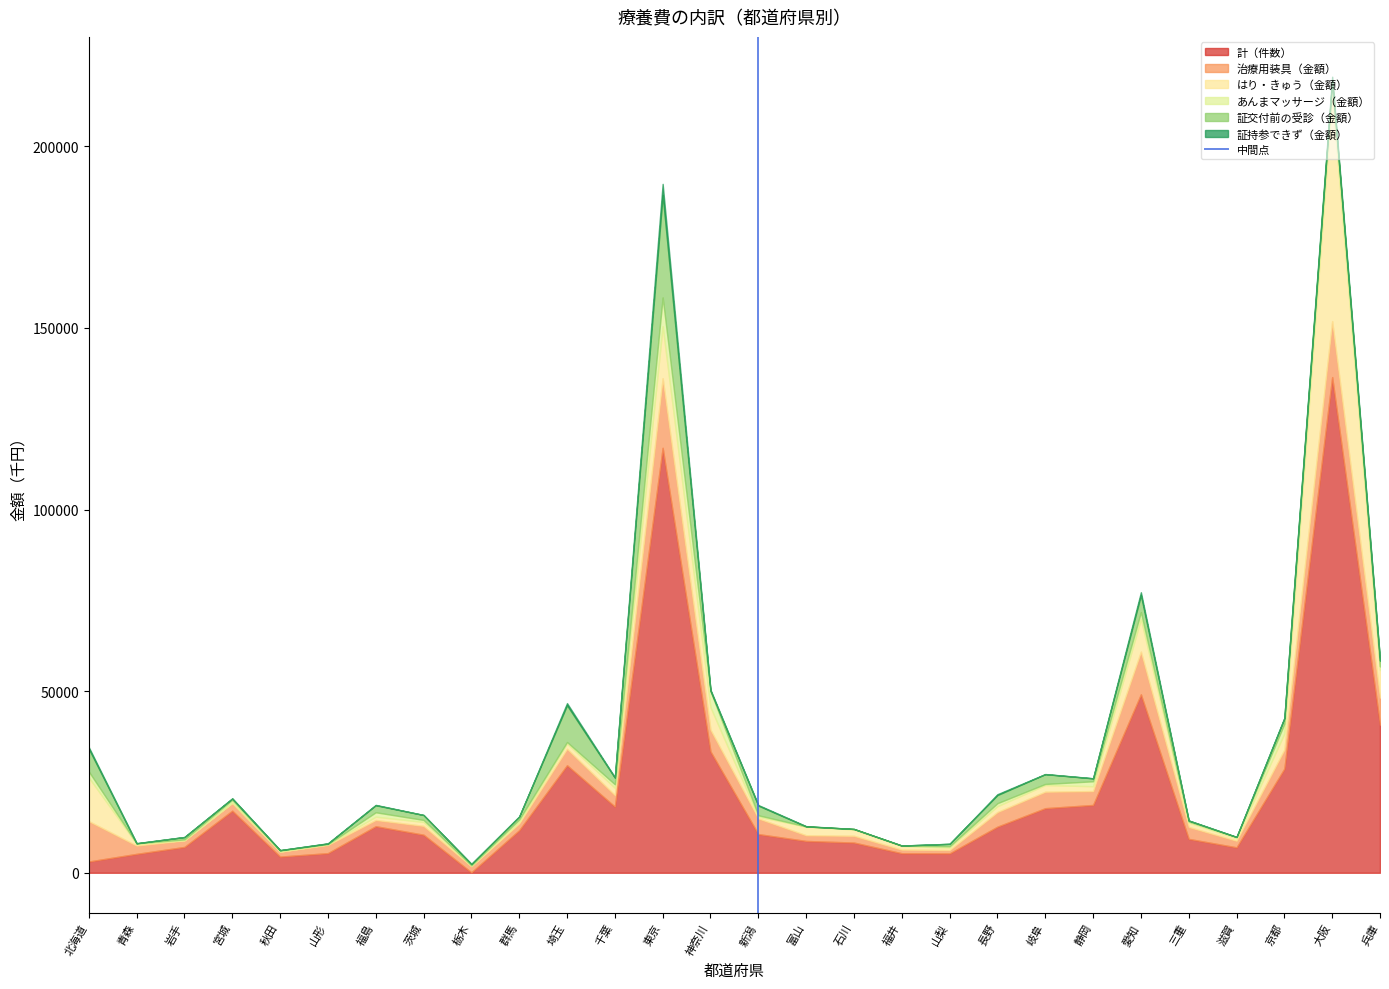

The value of 計（件数） at 京都 is 28674.0. True or false?

True